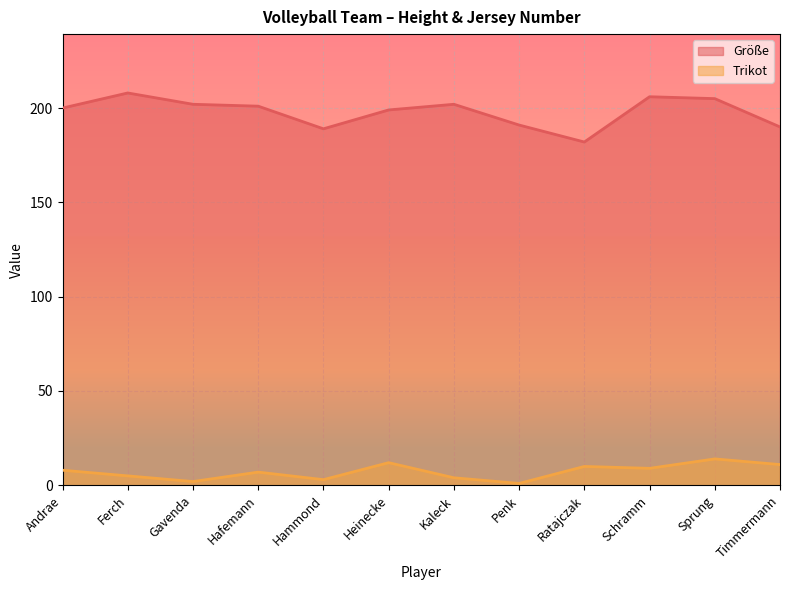

Reading left to right, what are all the values shown in this chart?

Größe: 200	208	202	201	189	199	202	191	182	206	205	190
Trikot: 8	5	2	7	3	12	4	1	10	9	14	11